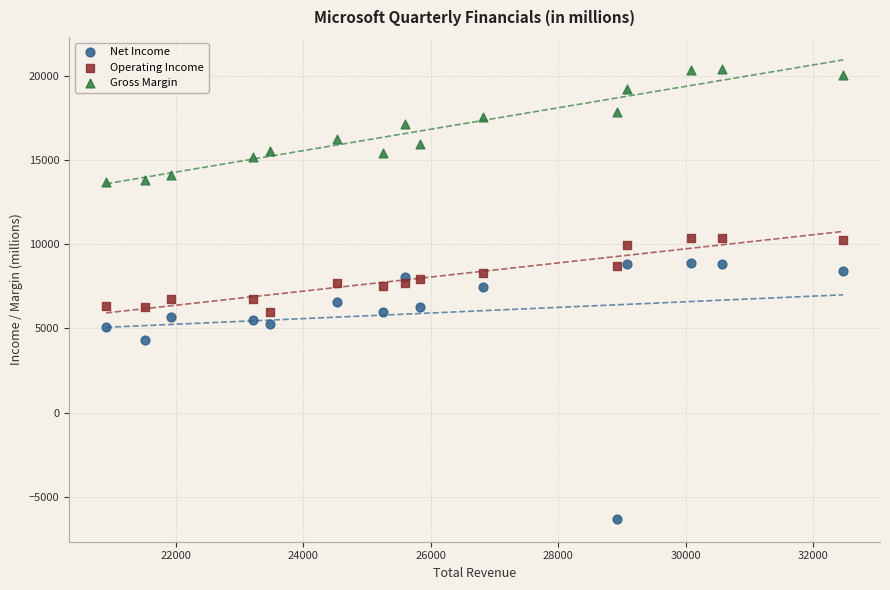

Which series contains the highest Y value?

Gross Margin